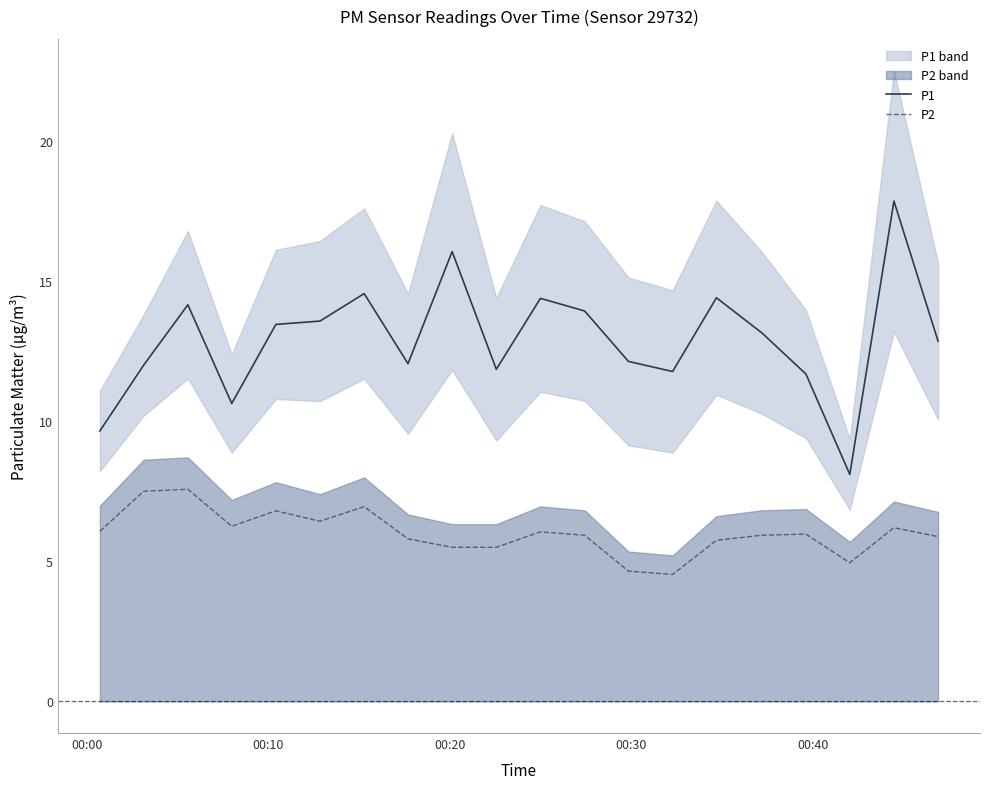

True or false: P2 and P1 intersect in this chart.

False